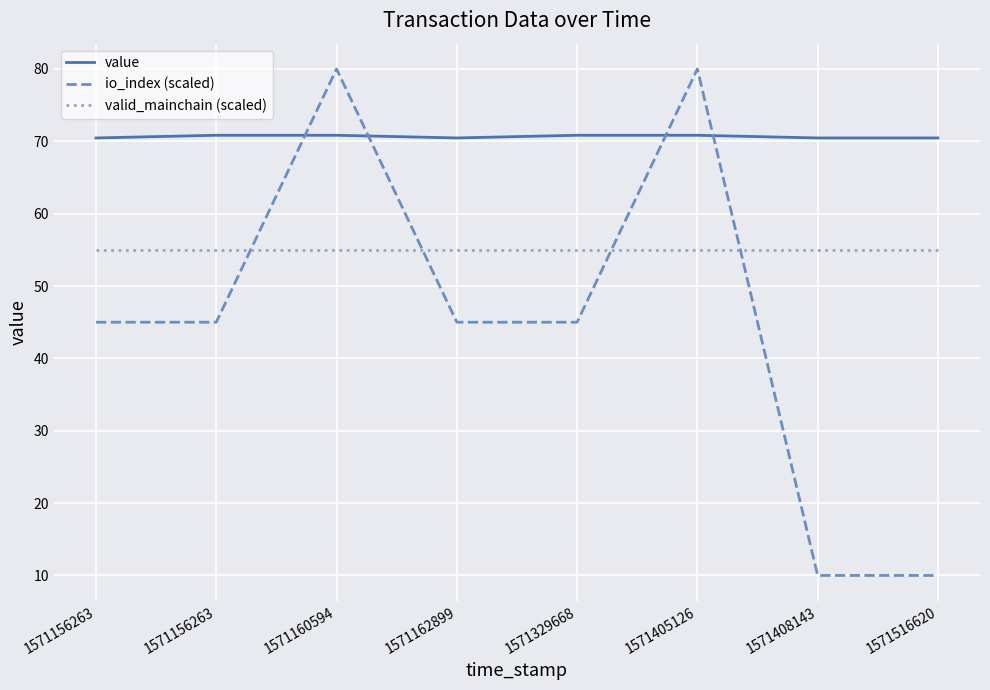

What are all the series names shown in the legend?

value, io_index (scaled), valid_mainchain (scaled)